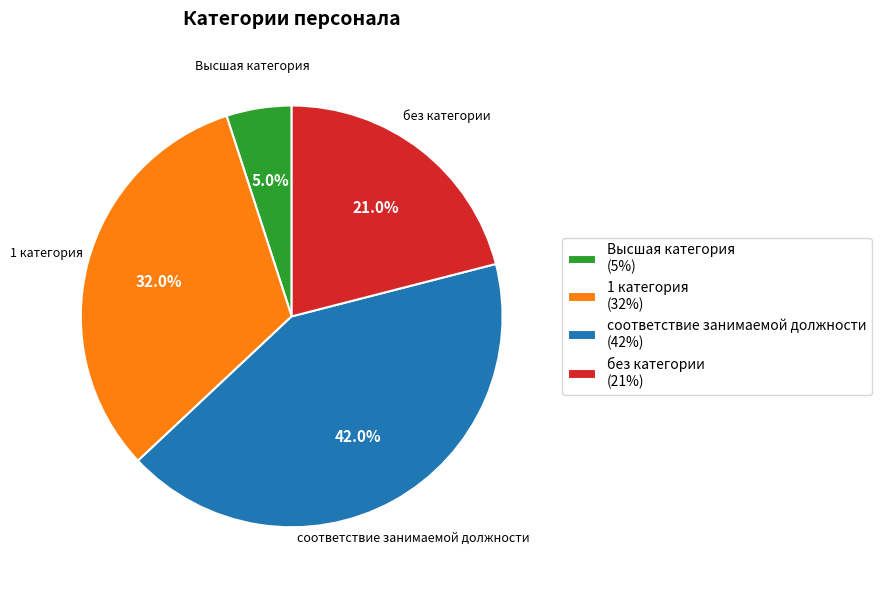

What is the largest slice in the pie chart?

соответствие занимаемой должности